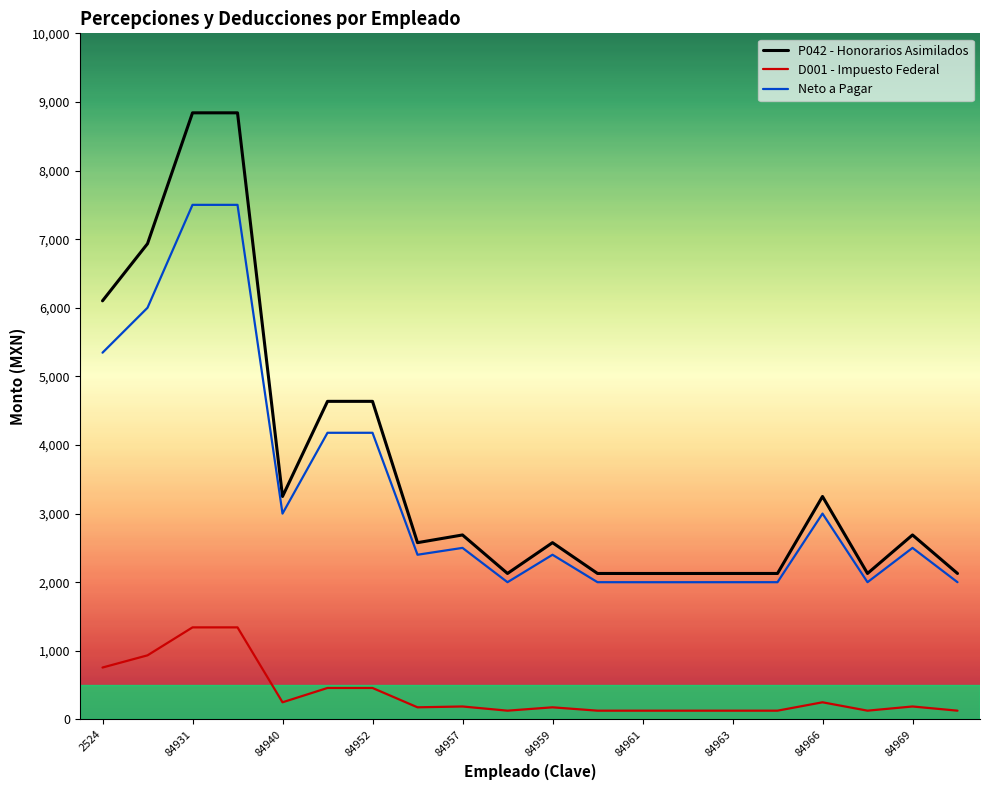

True or false: D001 - Impuesto Federal and P042 - Honorarios Asimilados intersect in this chart.

False